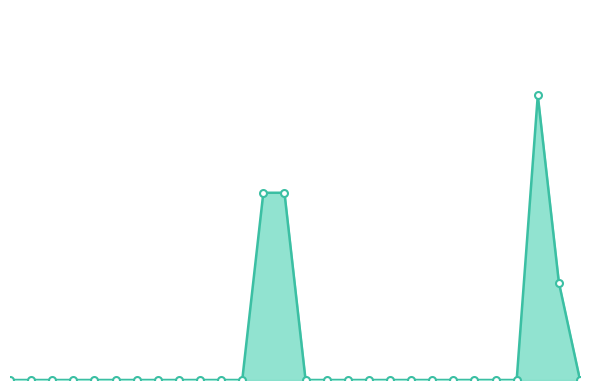

Reading left to right, what are all the values shown in this chart?

0.0	0.0	0.0	0.0	0.0	0.0	0.0	0.0	0.0	0.0	0.0	0.0	2.5	2.5	0.0	0.0	0.0	0.0	0.0	0.0	0.0	0.0	0.0	0.0	0.0	3.8	1.3	0.0